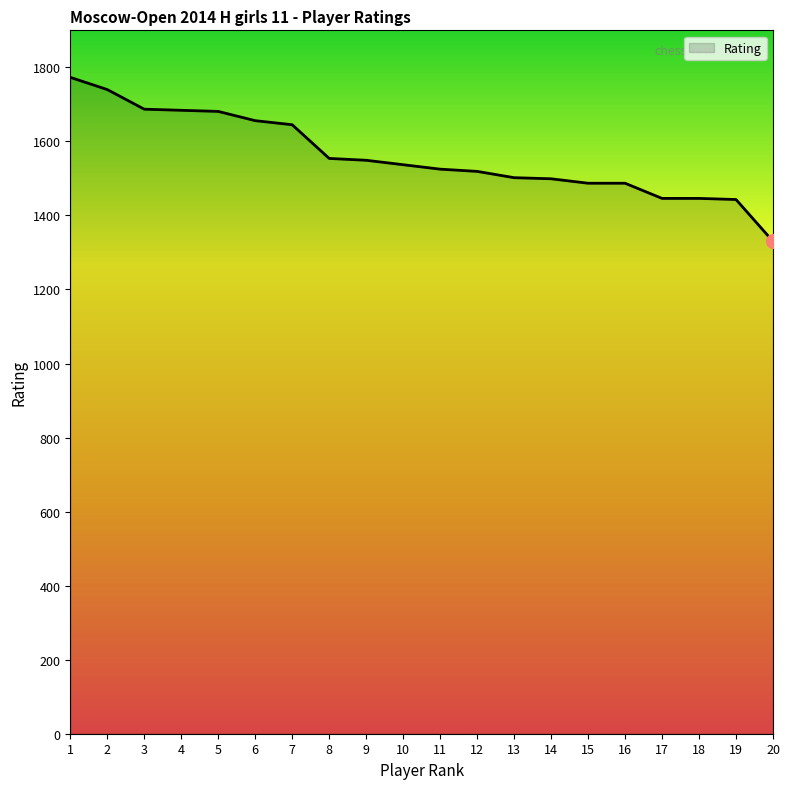

Approximately how many times larger is the value at 20 compared to 9?

0.9